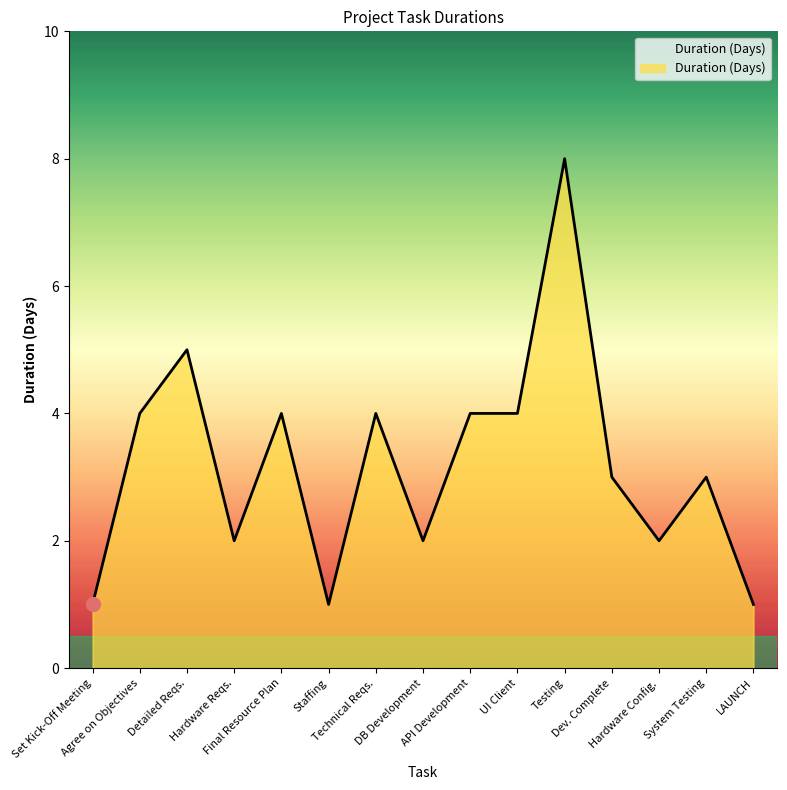

What is the maximum value shown in the chart?

8